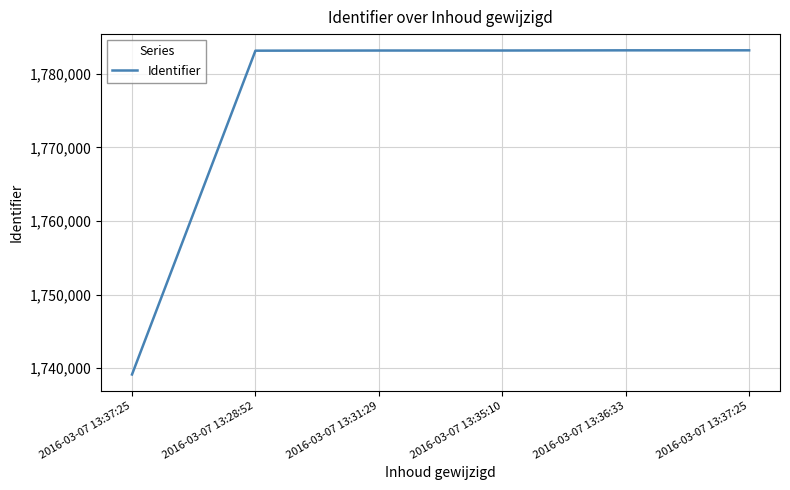

What is the maximum value shown in the chart?

1783184